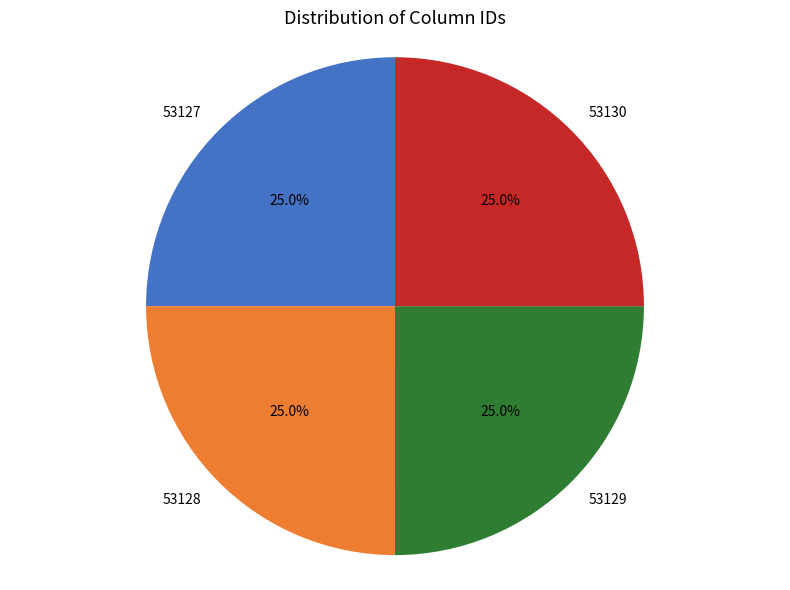

True or false: 53127 accounts for 10% of the total.

False